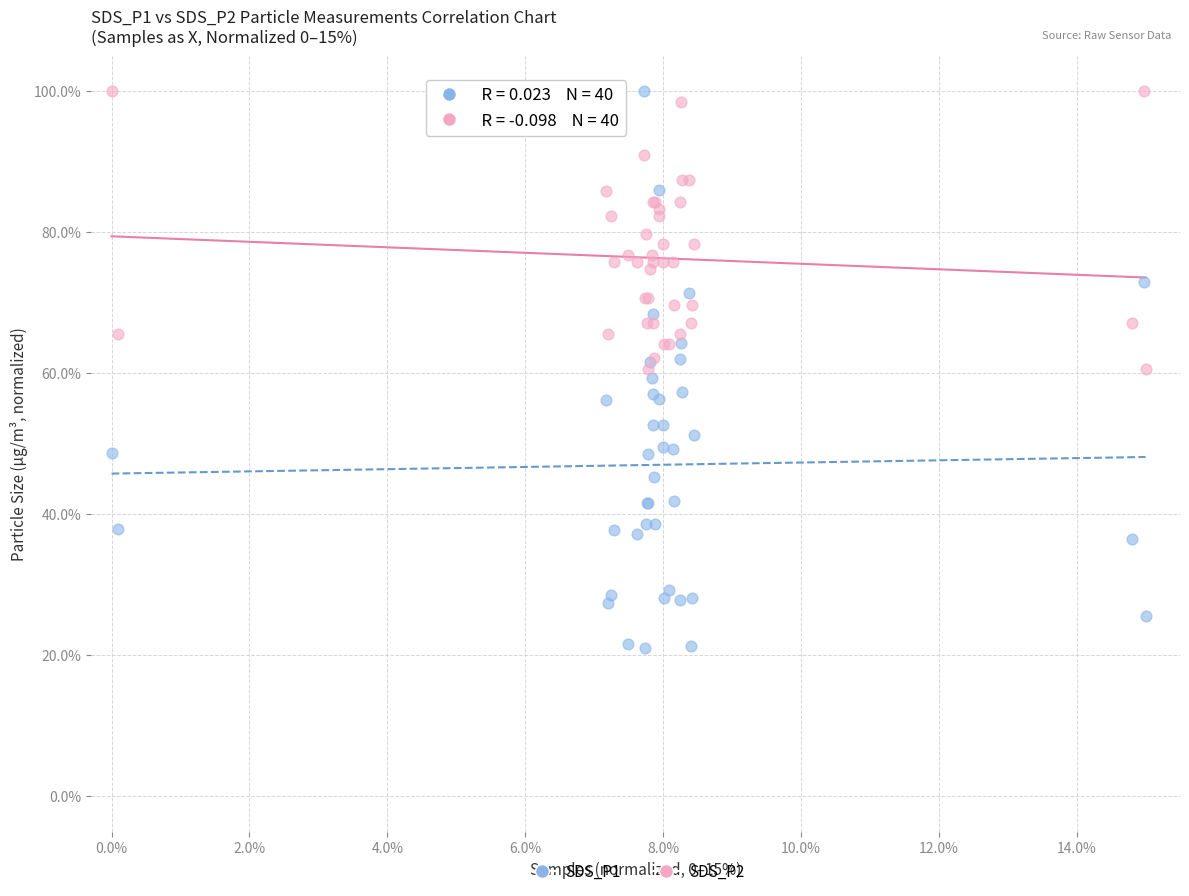

Which series contains the lowest Y value?

SDS_P1